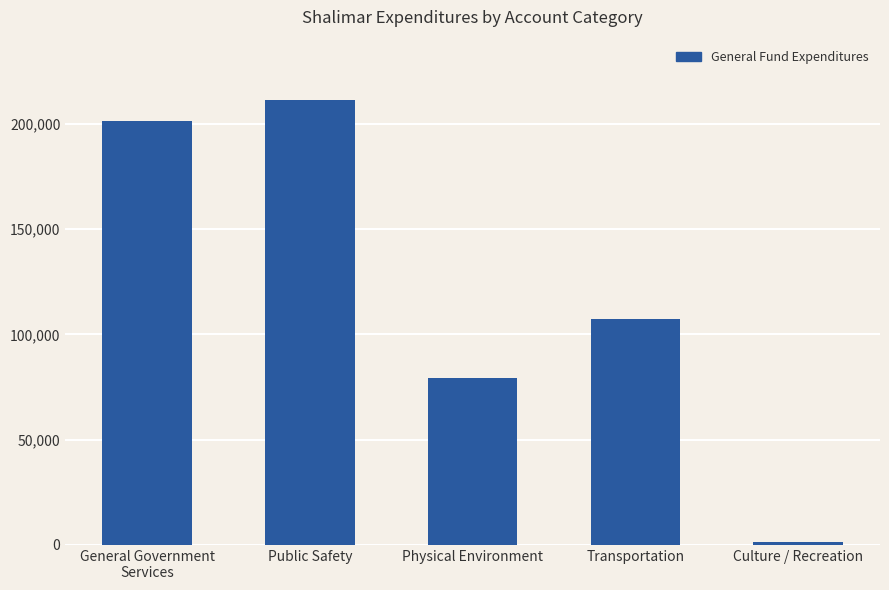

What is the maximum value shown in the chart?

211307